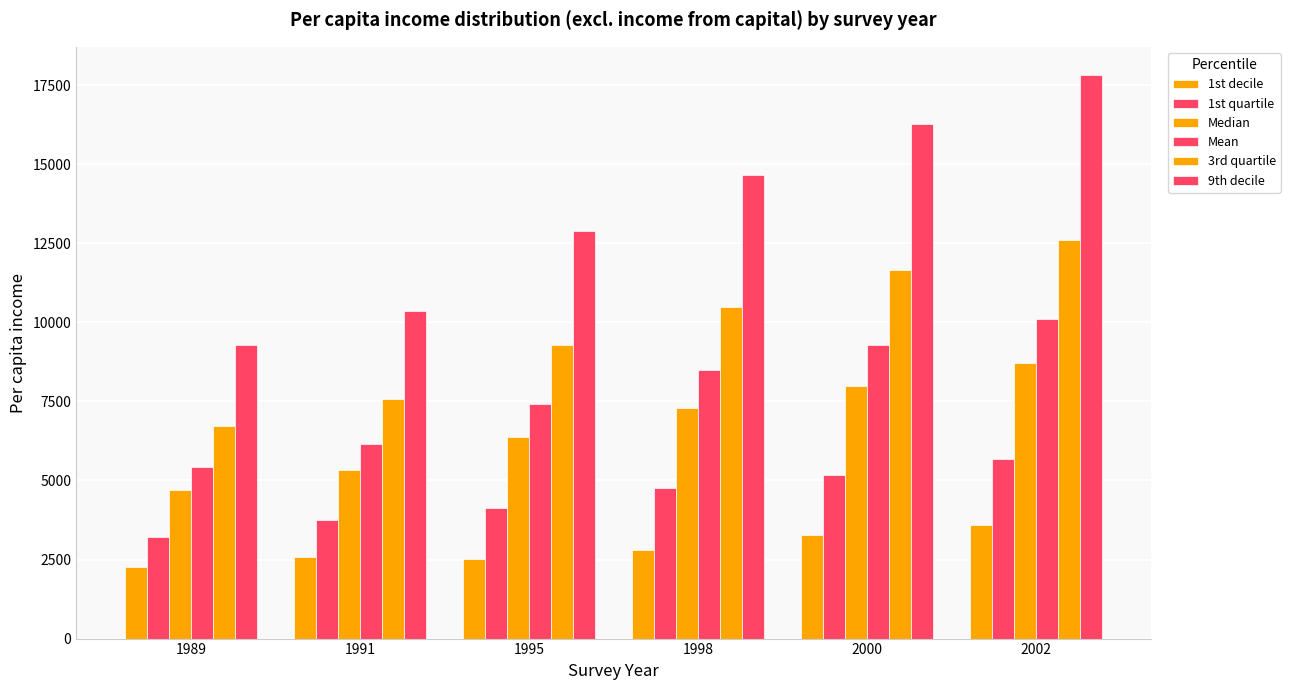

How many data points in 3rd quartile are less than 10493?

3